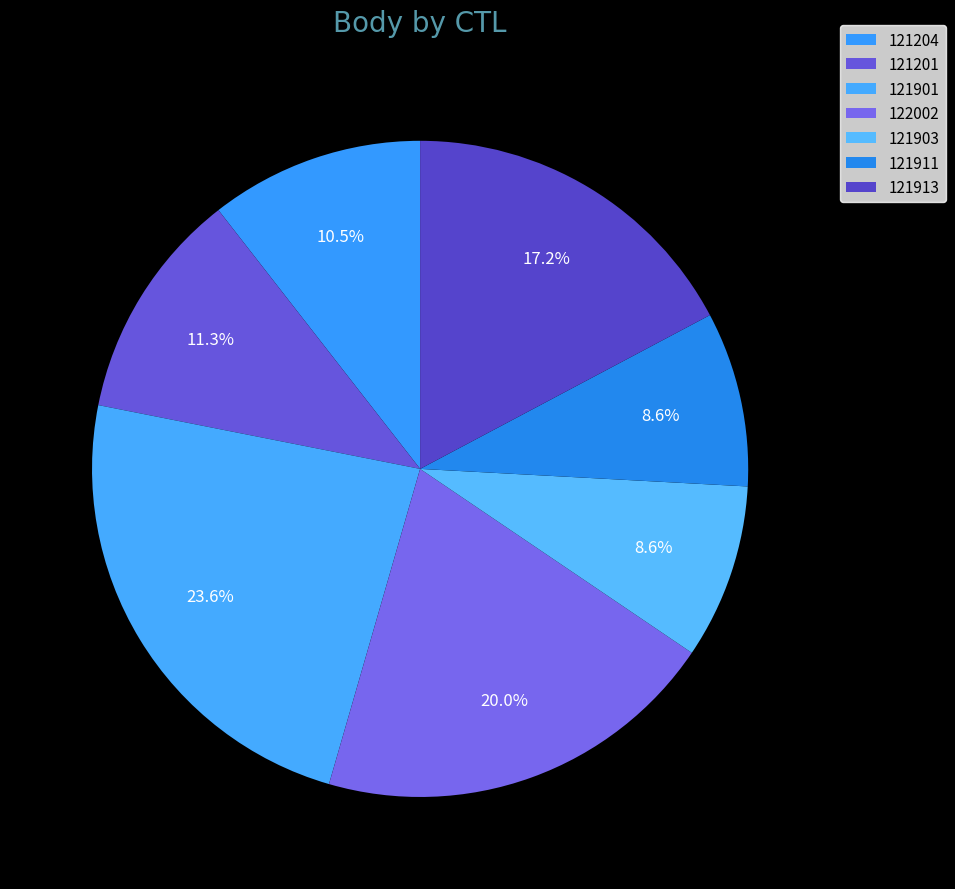

How many slices are in this pie chart?

7